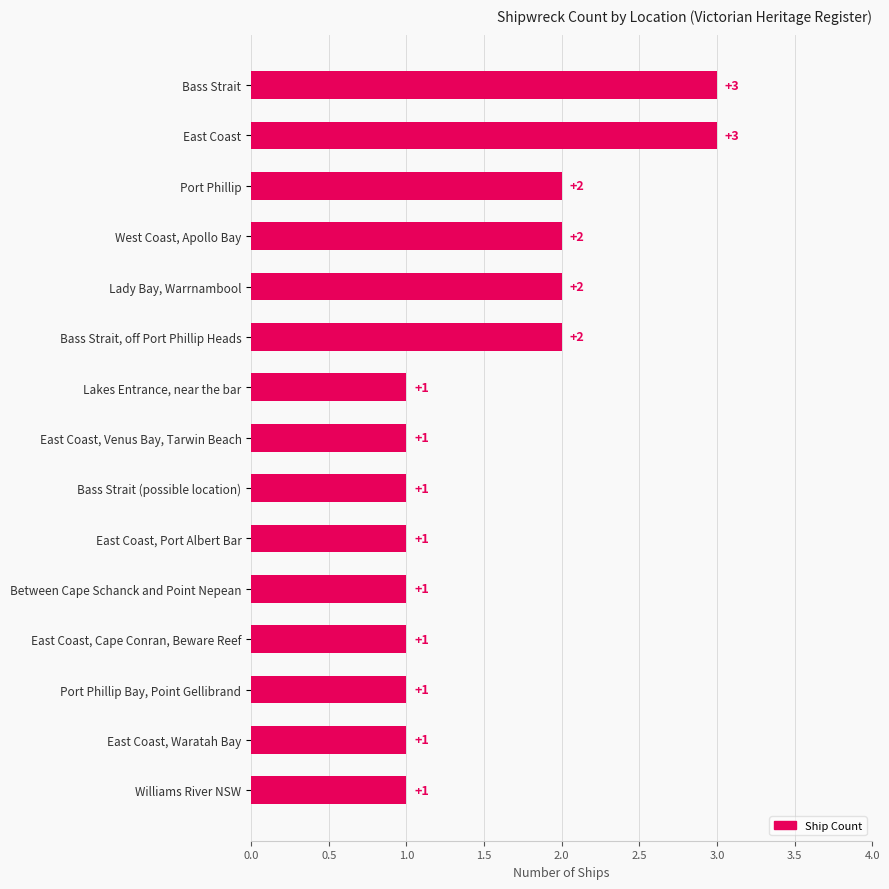

Reading top to bottom, list all the values displayed in this chart.

Bass Strait=3	East Coast=3	Port Phillip=2	West Coast, Apollo Bay=2	Lady Bay, Warrnambool=2	Bass Strait, off Port Phillip Heads=2	Lakes Entrance, near the bar=1	East Coast, Venus Bay, Tarwin Beach=1	Bass Strait (possible location)=1	East Coast, Port Albert Bar=1	Between Cape Schanck and Point Nepean=1	East Coast, Cape Conran, Beware Reef=1	Port Phillip Bay, Point Gellibrand=1	East Coast, Waratah Bay=1	Williams River NSW=1